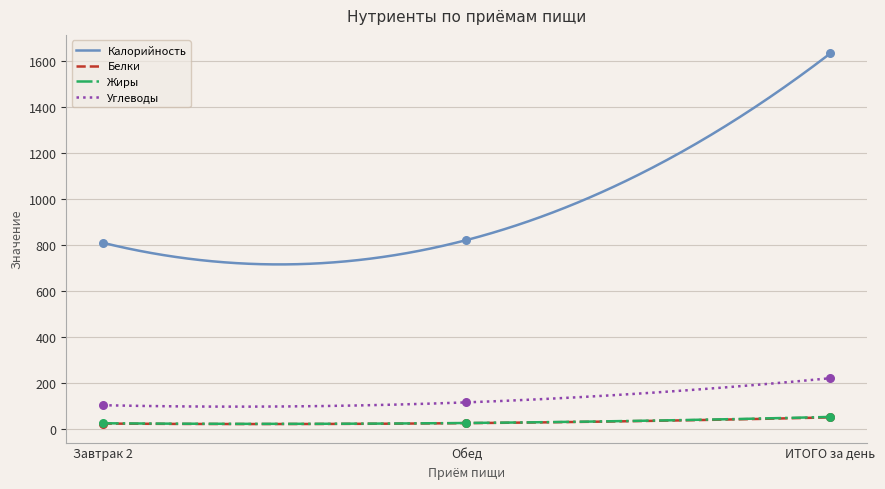

What is the total value across all series at ИТОГО за день?

1961.9